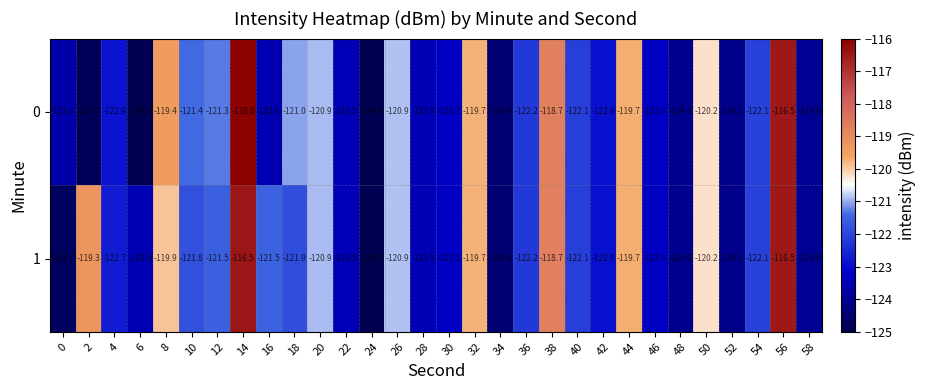

What is the smallest value displayed?

-124.9